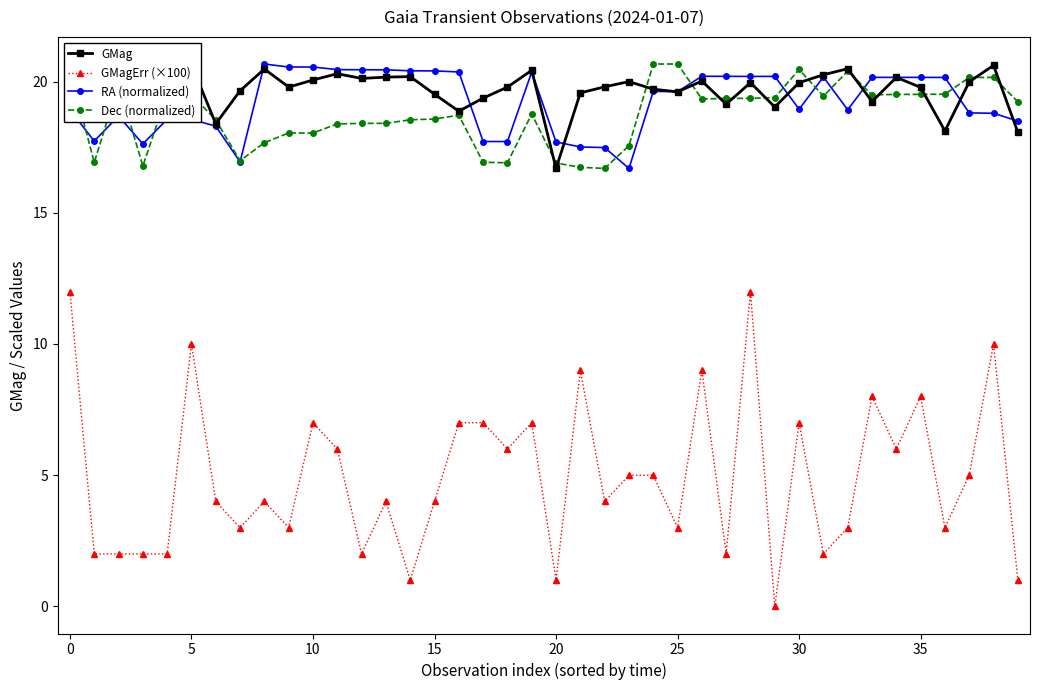

How many data points does each series have?

40